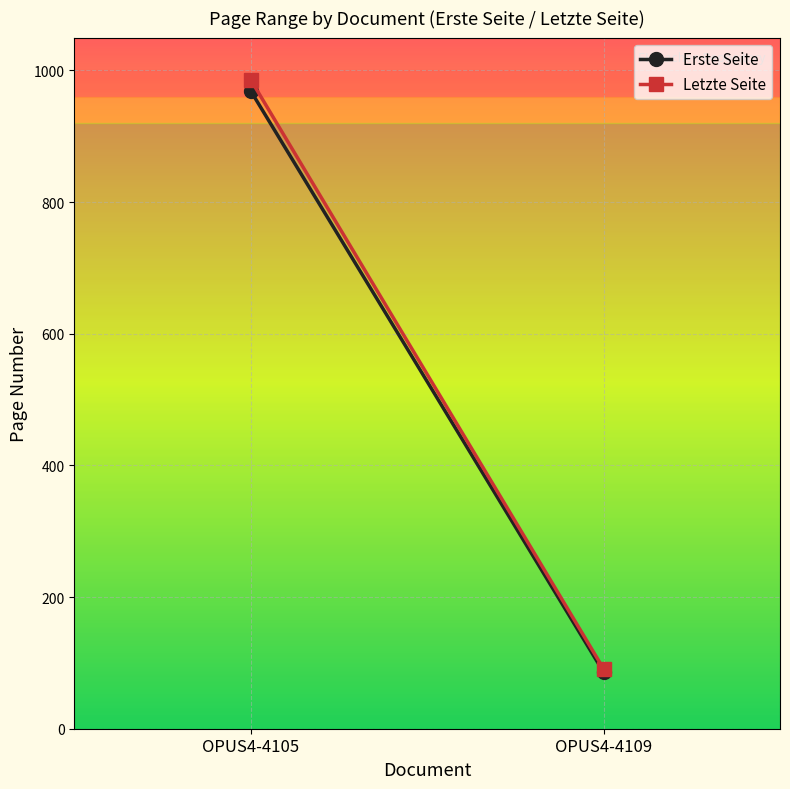

Count the Letzte Seite values in the range 91 to 986.

2